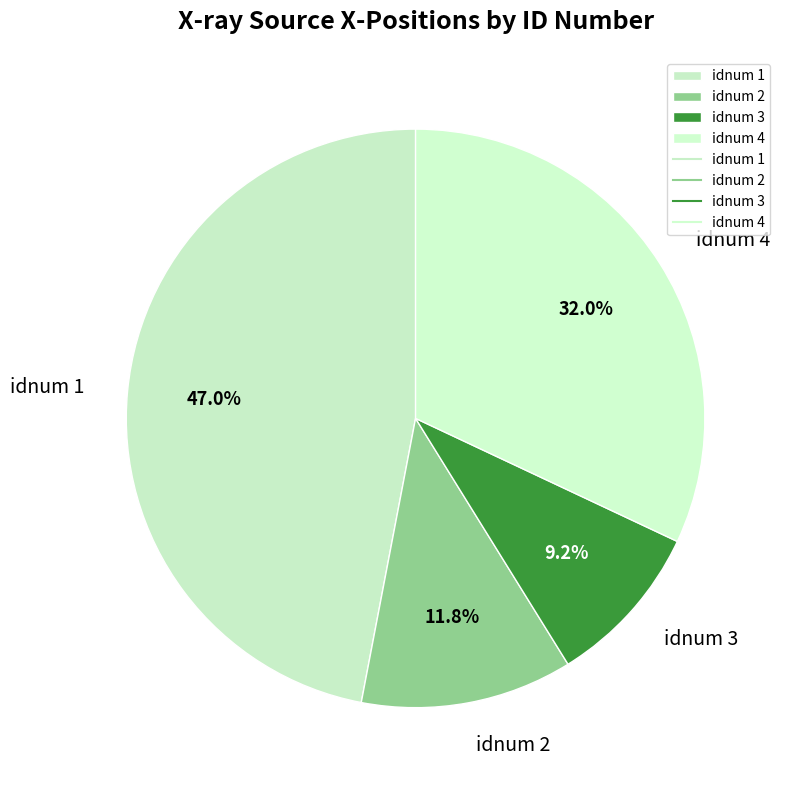

How much of the chart is everything except idnum 1?

53.0%